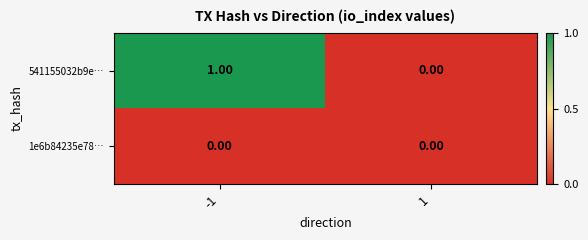

Which series changed the most between -1 and 1?

541155032b9e…